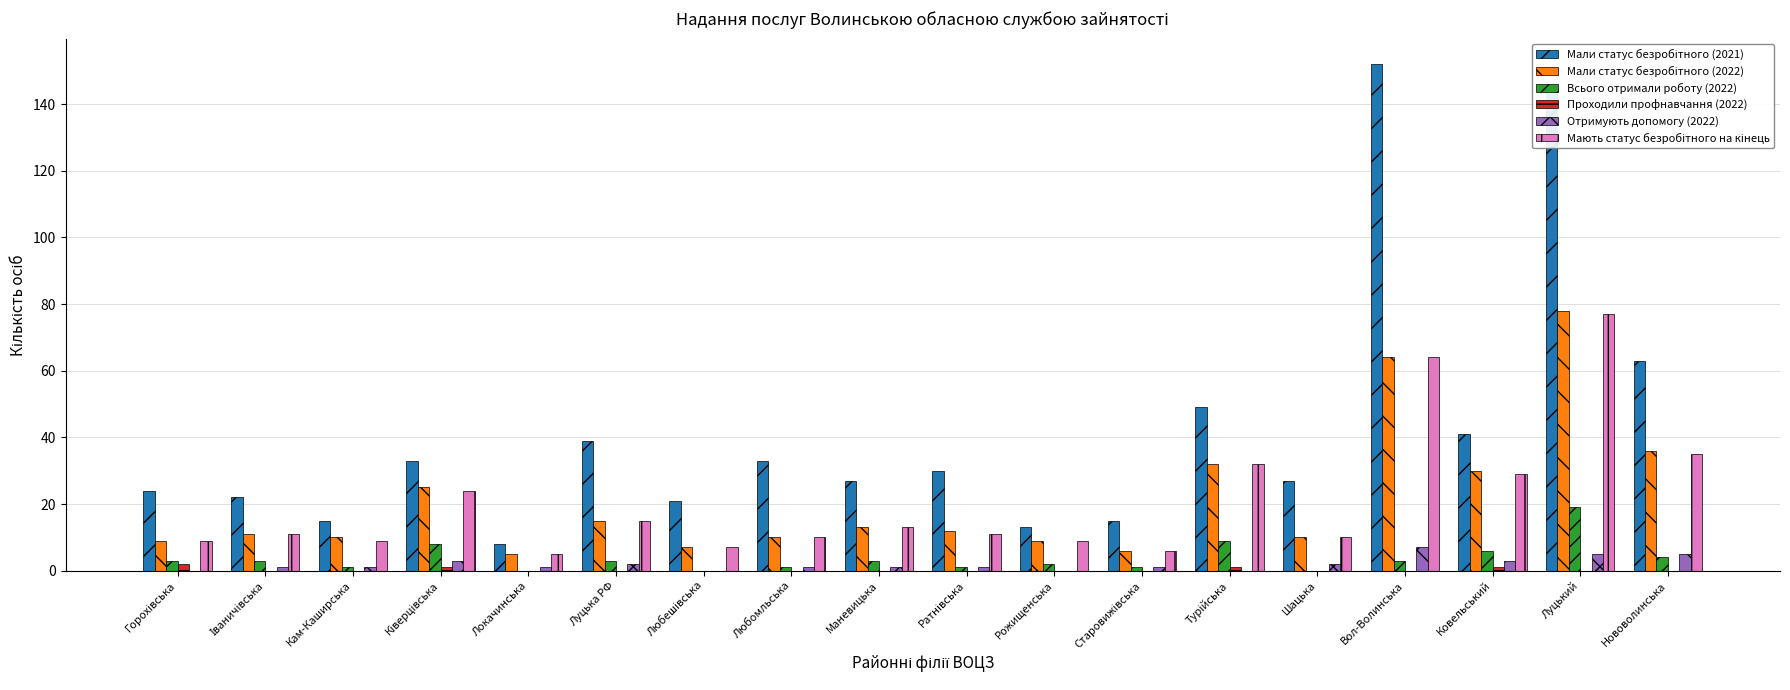

Which label corresponds to the largest value in the chart?

Вол-Волинська